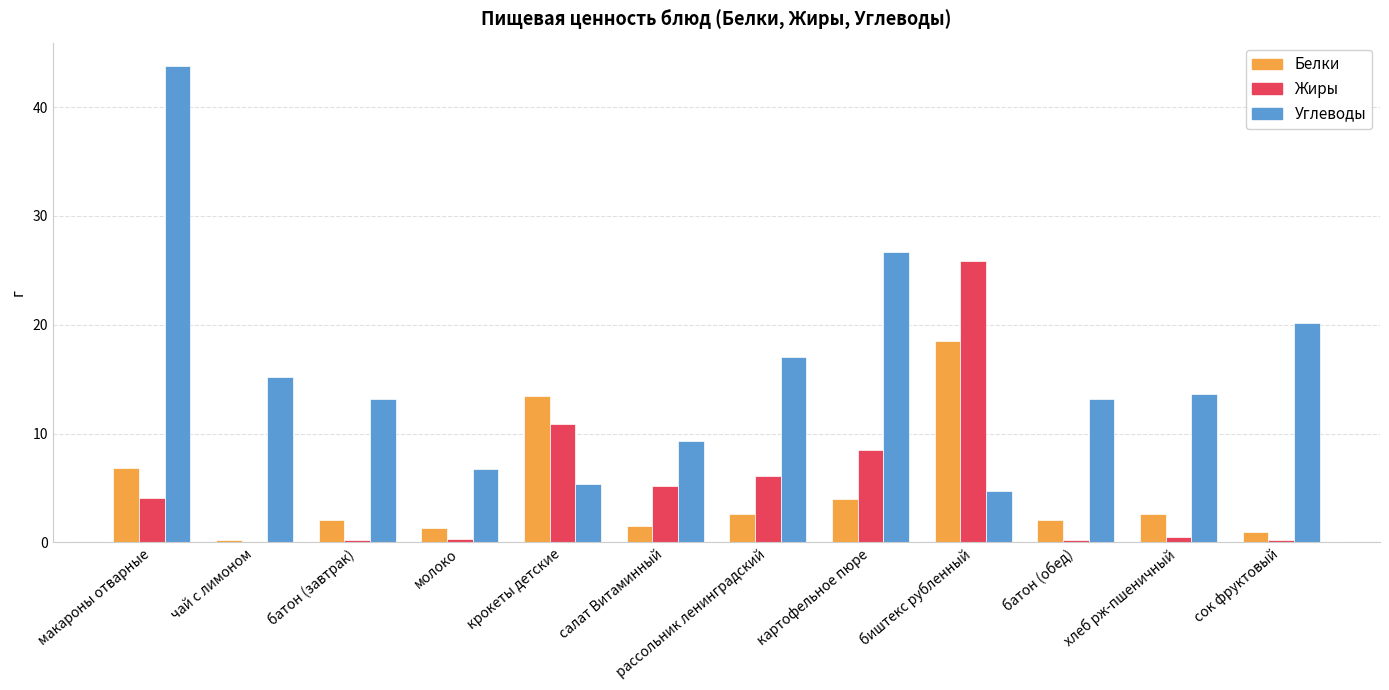

What is the approximate value of Белки at биштекс рубленный?

18.5